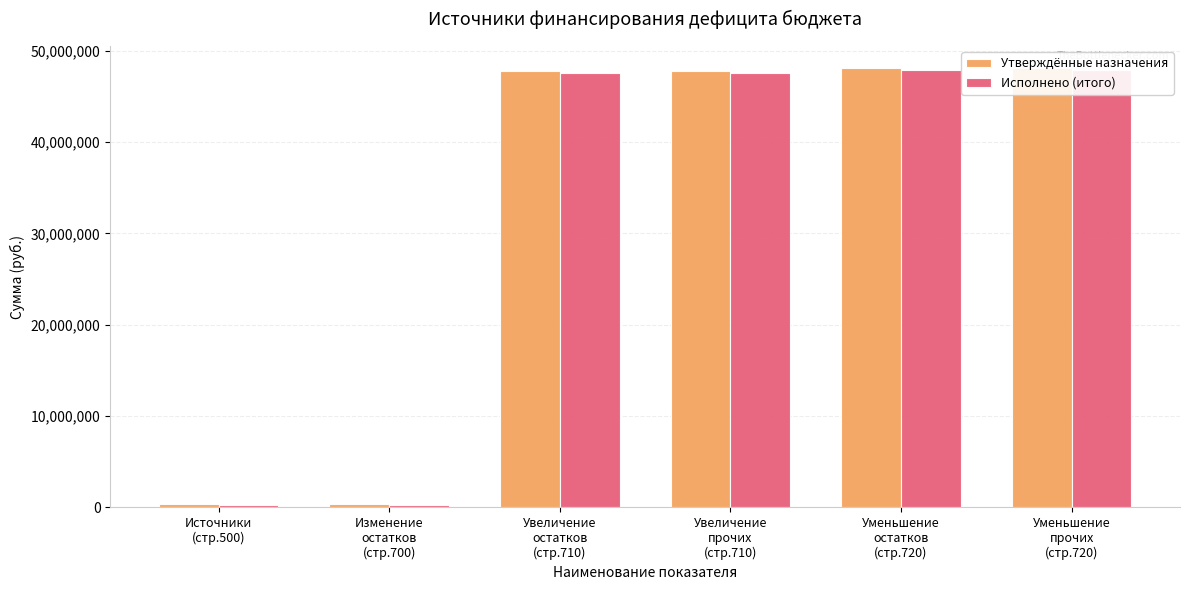

Does the chart contain any negative values?

No